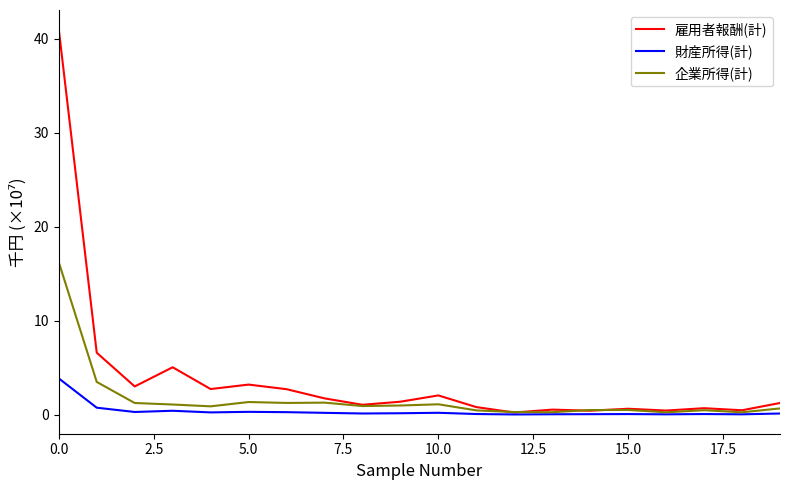

Which series has the largest range (max minus min)?

雇用者報酬(計)